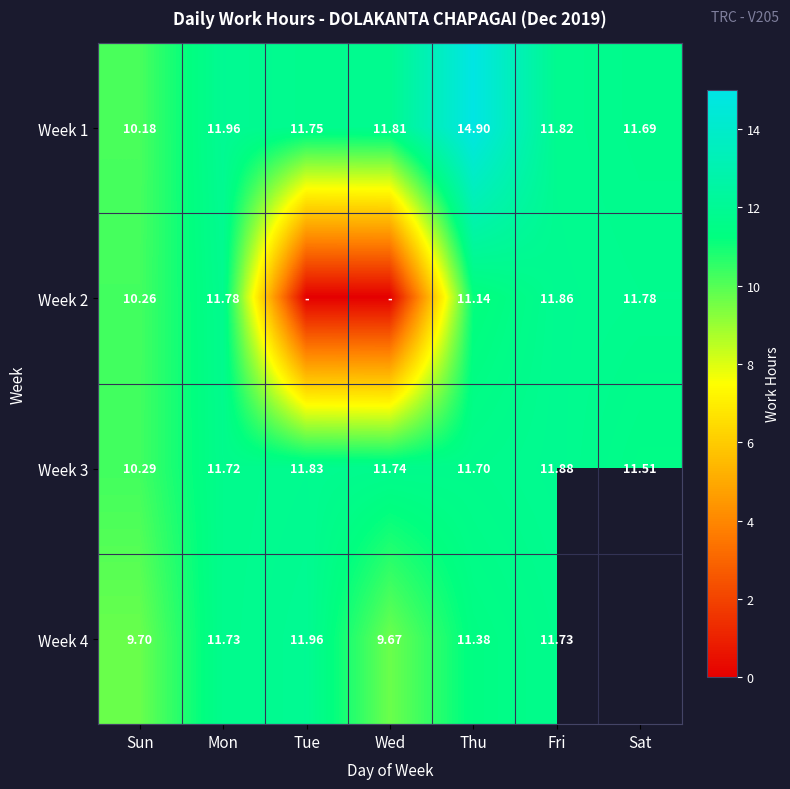

At which label does Week 3 reach its peak?

Fri